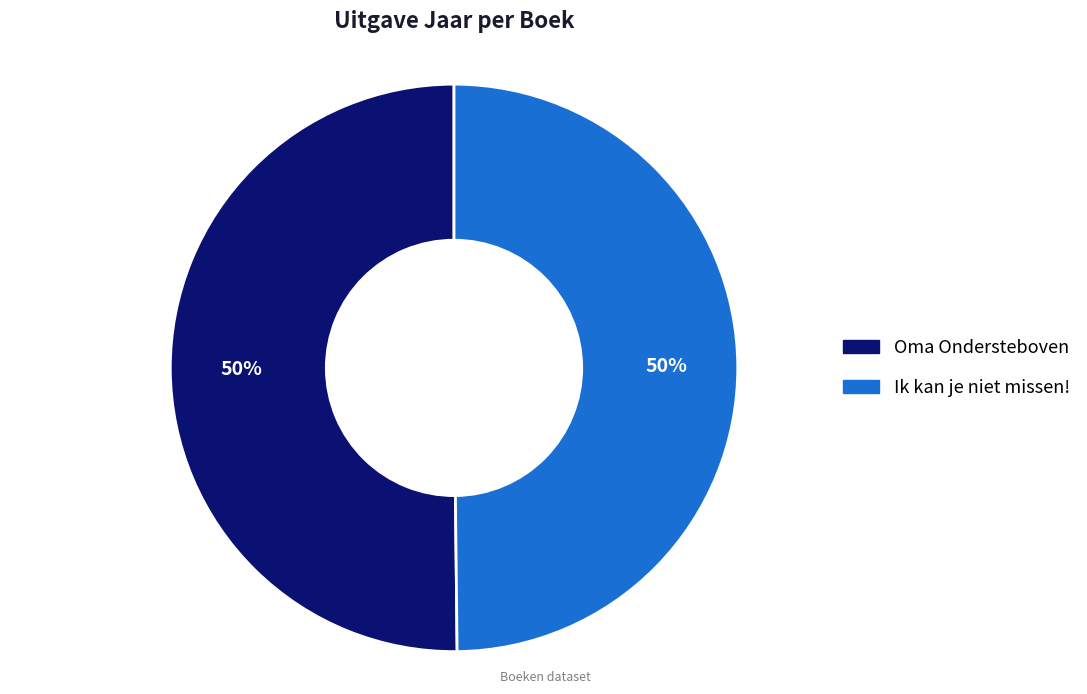

How many slices are in this pie chart?

2